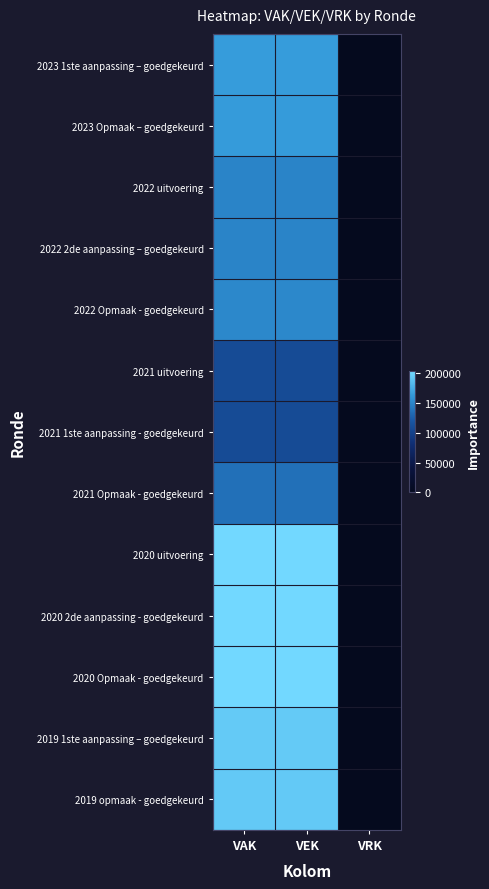

Which has a higher value, VEK or VAK?

VEK